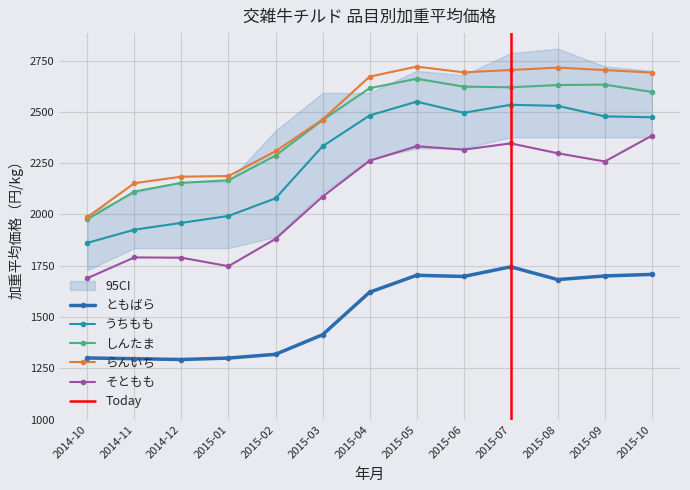

The value of うちもも at 2015-08 is 2529.1. True or false?

True